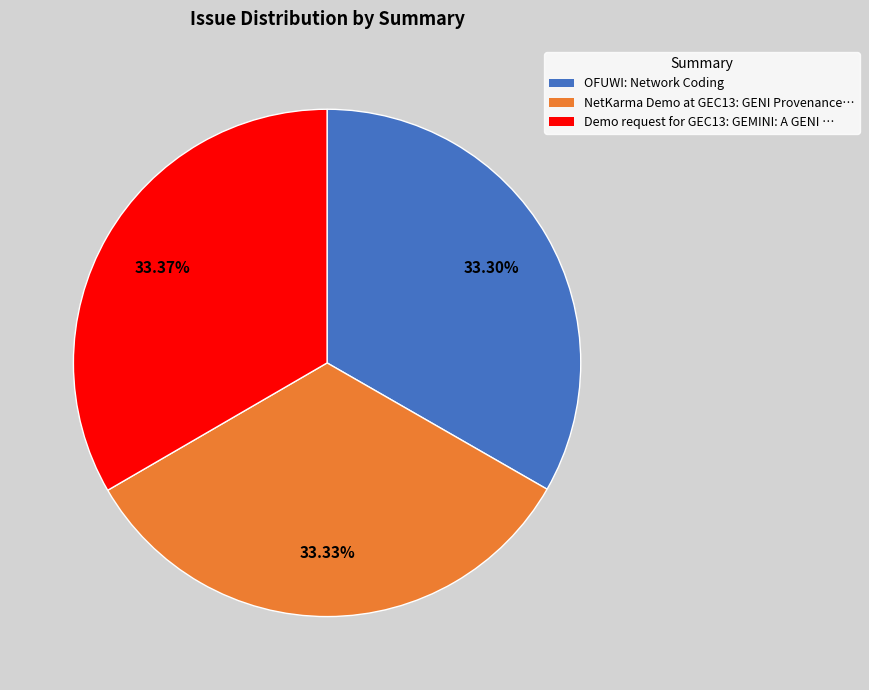

To the nearest percent, what portion does OFUWI: Network Coding represent?

33%